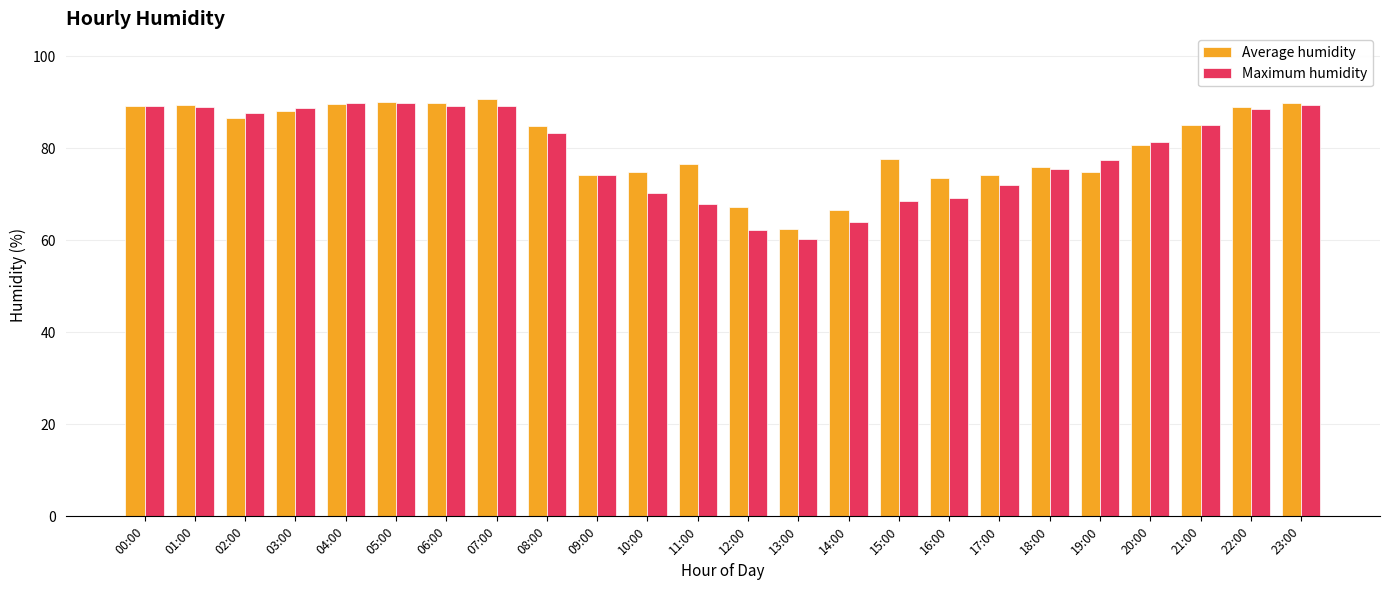

How many values in the Average humidity series are below 84?

12